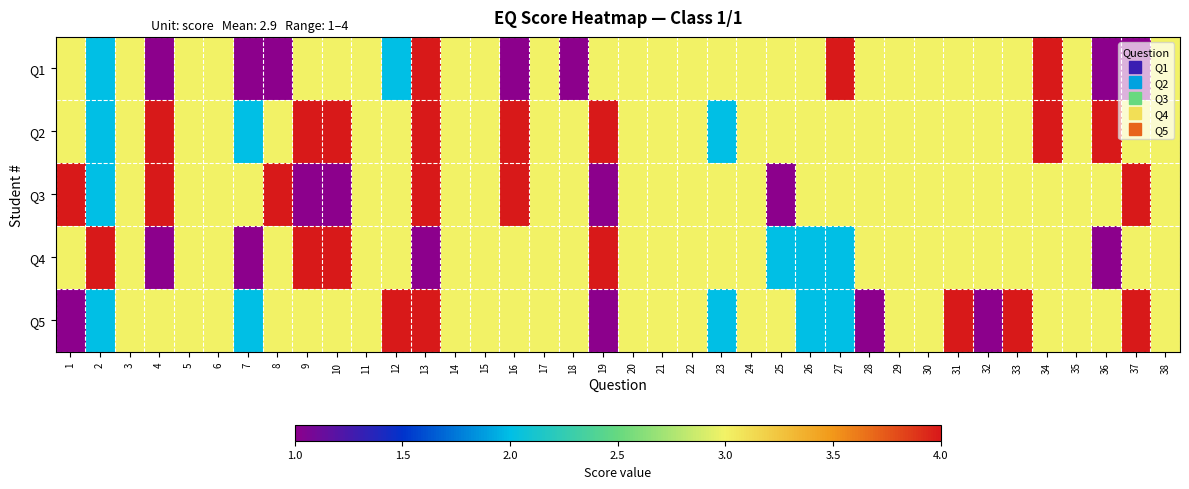

Rank the series by their maximum value, from lowest to highest.

Q1, Q2, Q3, Q4, Q5